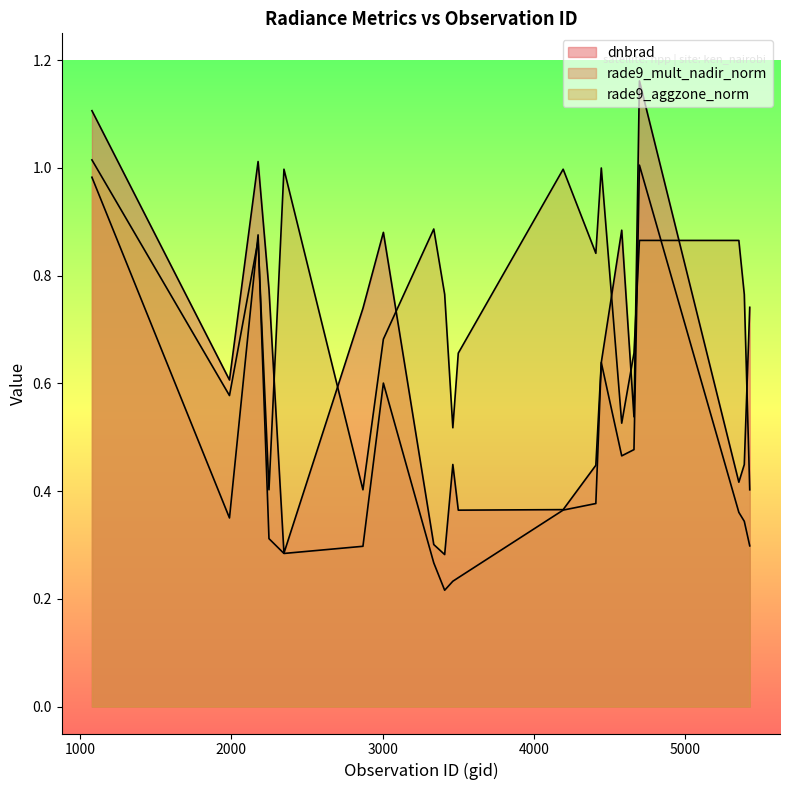

Reading left to right, extract all data points from this chart.

dnbrad: 1.1	0.6	1.0	0.8	0.3	0.7	0.9	0.3	0.3	0.4	0.4	0.4	0.4	0.6	0.9	0.5	1.2	0.4	0.4	0.7
rade9_mult_nadir_norm: 1.0	0.4	0.9	0.3	0.3	0.3	0.6	0.3	0.2	0.2	0.2	0.4	0.4	0.6	0.5	0.5	1.0	0.4	0.3	0.3
rade9_aggzone_norm: 1.0	0.6	0.9	0.4	1.0	0.4	0.7	0.9	0.8	0.5	0.7	1.0	0.8	1.0	0.5	0.7	0.9	0.9	0.8	0.4